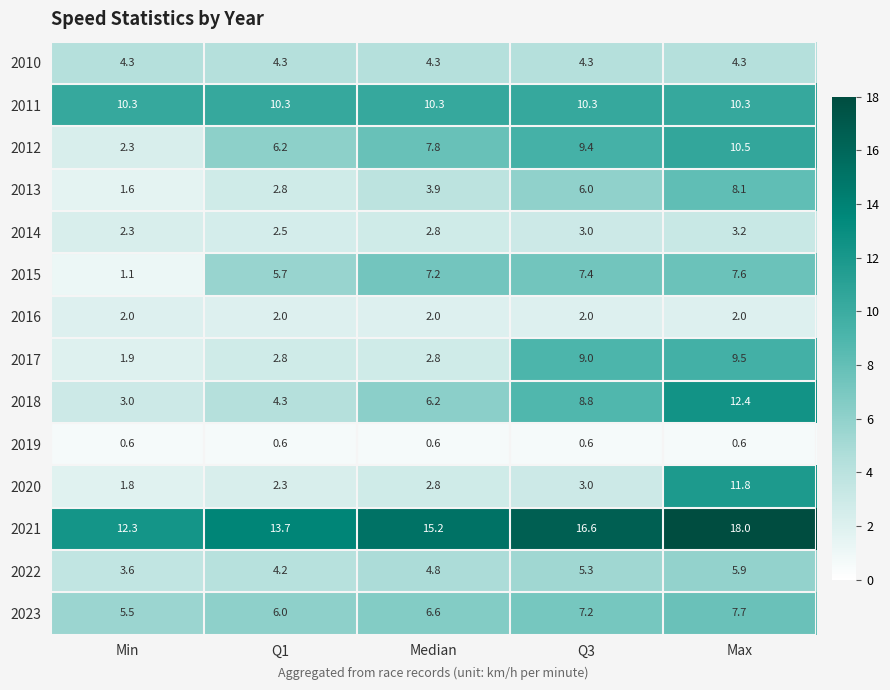

What is the difference between the highest and lowest values at Q1?

13.1